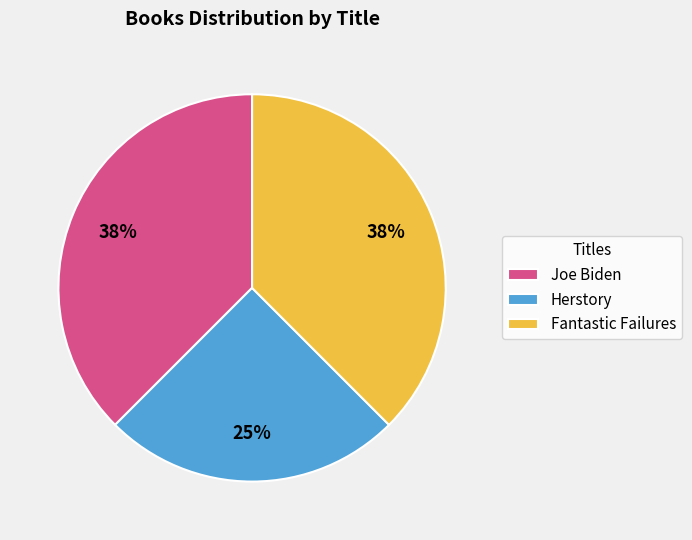

Does Fantastic Failures represent more than half of the total?

No